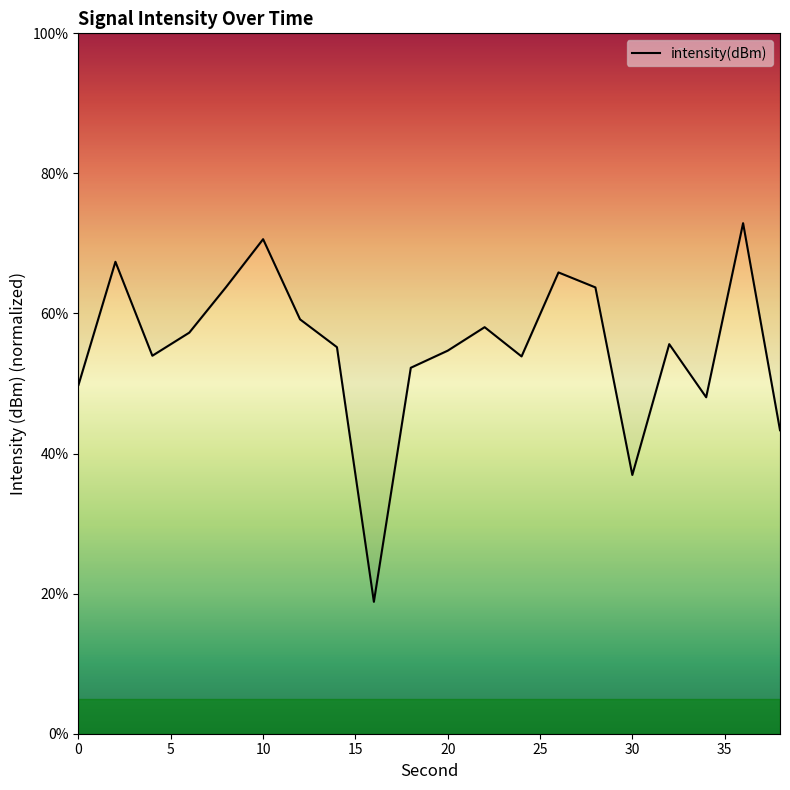

At which category does the data reach its first local peak?

2